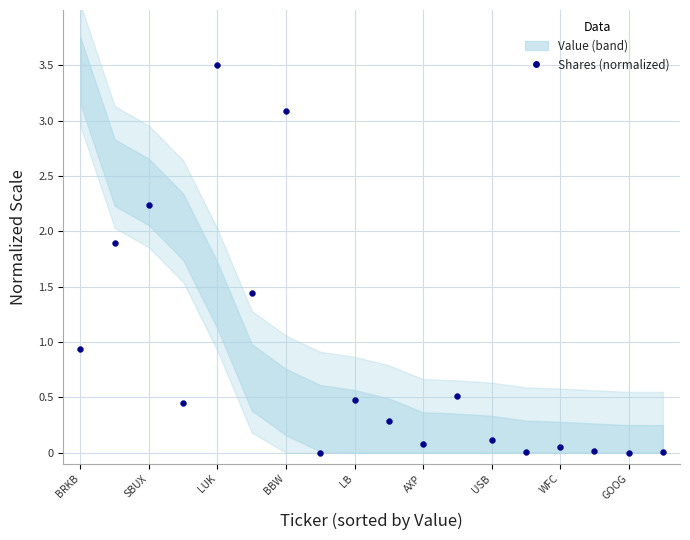

What is the range of Y values (max minus min)?

3.5